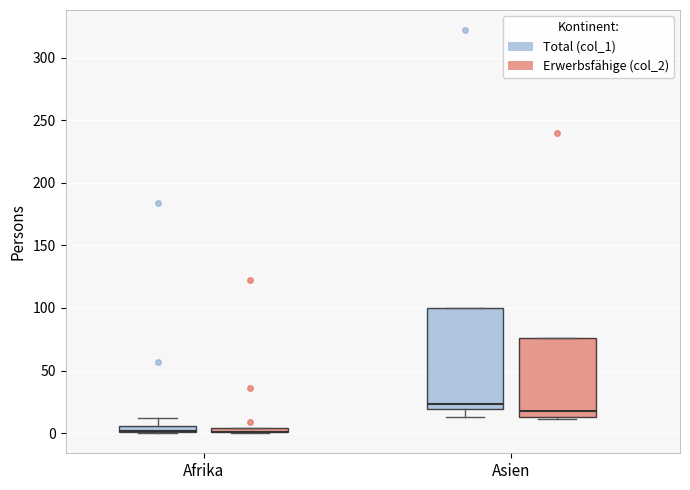

Comparing the boxes themselves (not the whiskers), which one is the tallest?

Asien (Total (col_1))